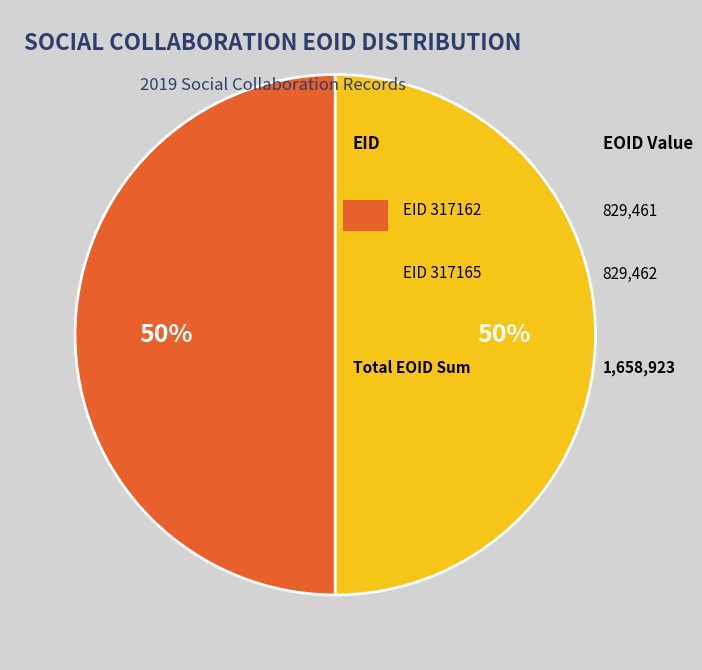

Count the number of slices in the pie.

2